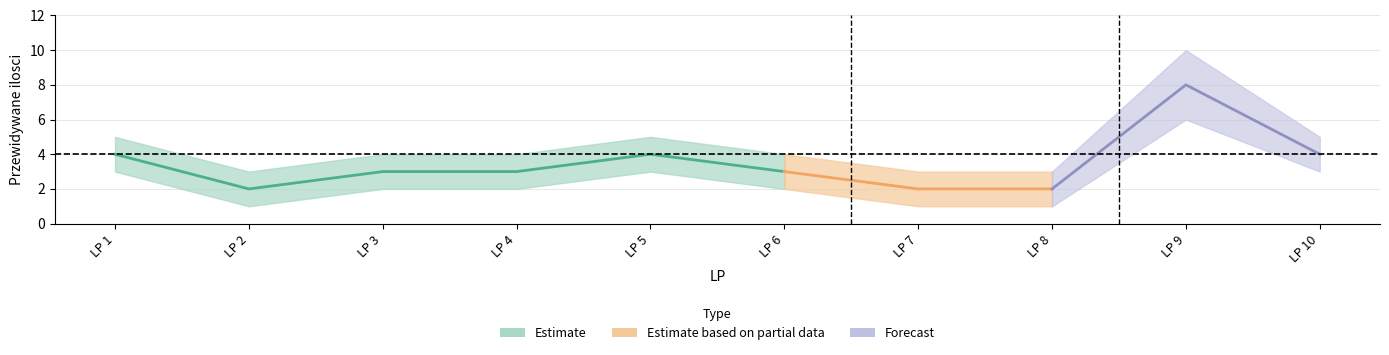

How many interior local valleys does the lower series have?

1